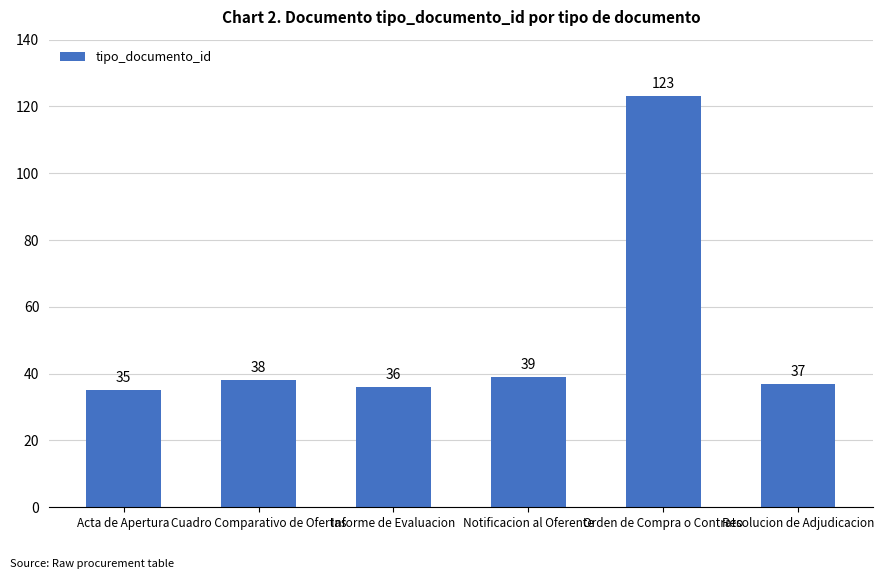

How many values are below 38?

3